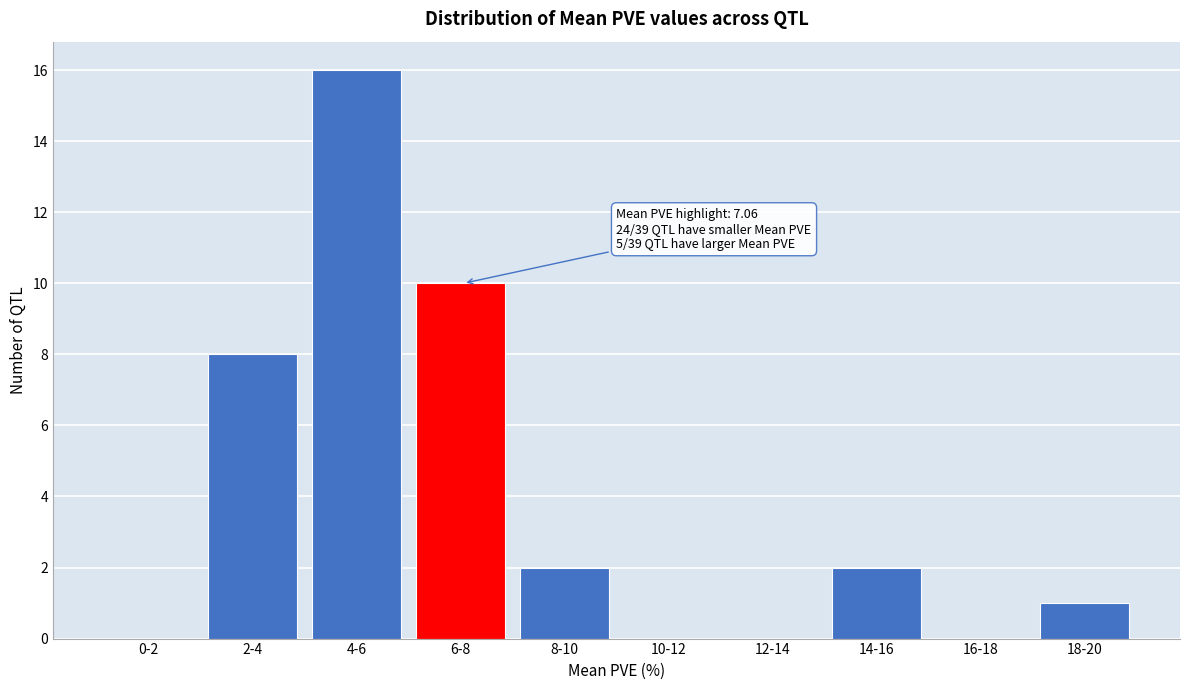

Reading right to left, transcribe all the data shown in this chart.

18-20=1	16-18=0	14-16=2	12-14=0	10-12=0	8-10=2	6-8=10	4-6=16	2-4=8	0-2=0